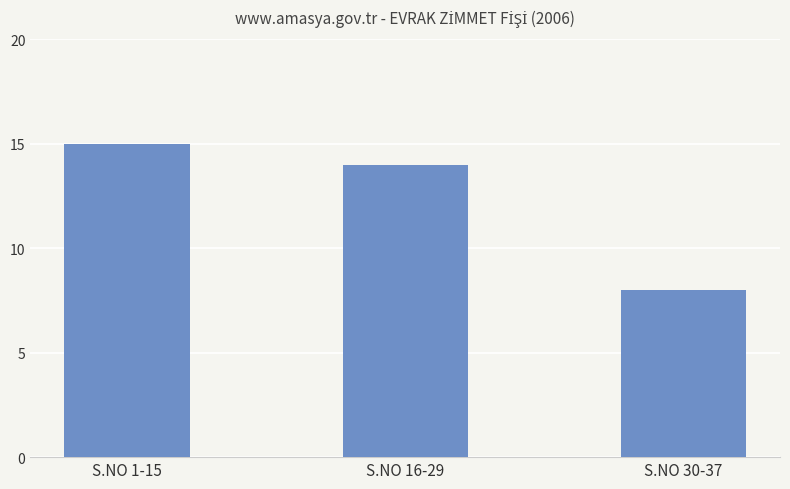

Reading left to right, extract all data points from this chart.

S.NO 1-15=15	S.NO 16-29=14	S.NO 30-37=8